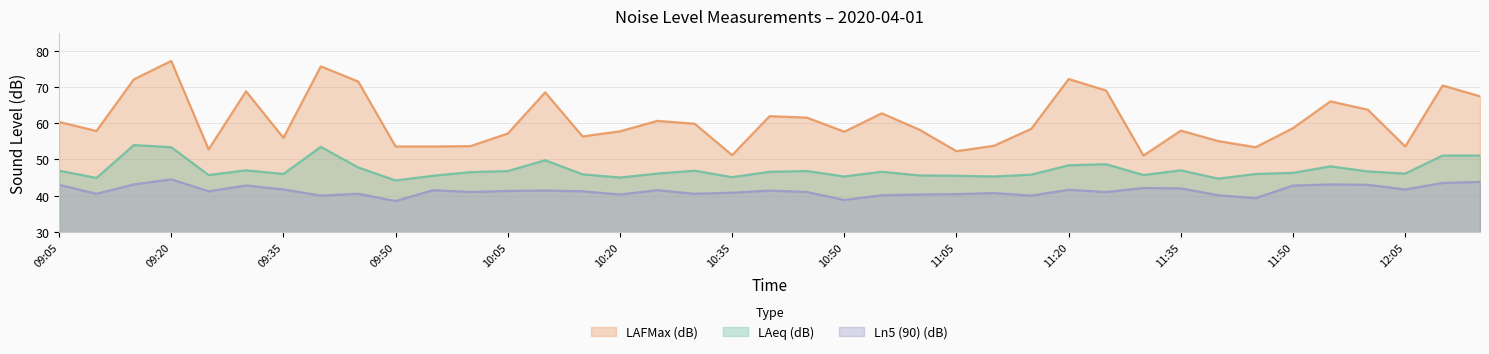

Which series changed the most between 09:15 and 11:10?

LAFMax (dB)